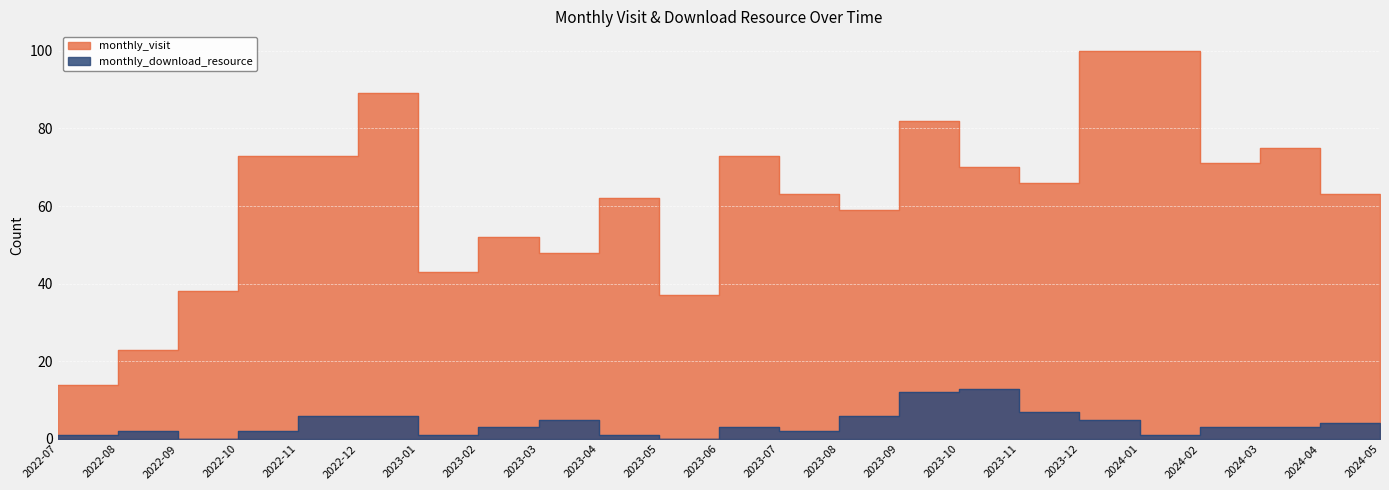

True or false: monthly_download_resource and monthly_visit intersect in this chart.

False